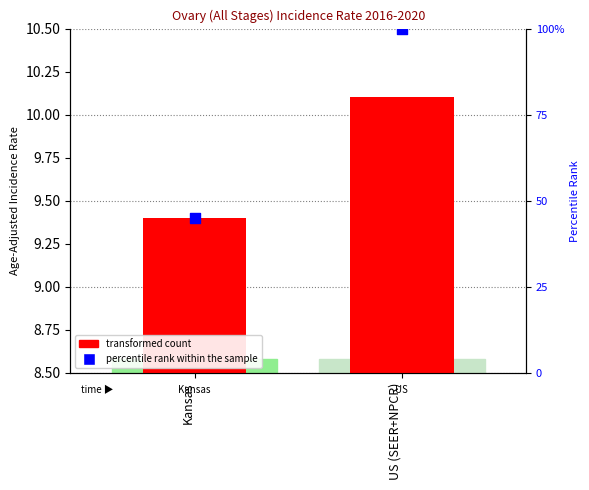

Is the value of percentile rank within the sample at US (SEER+NPCR) greater than the value of transformed count at Kansas?

Yes